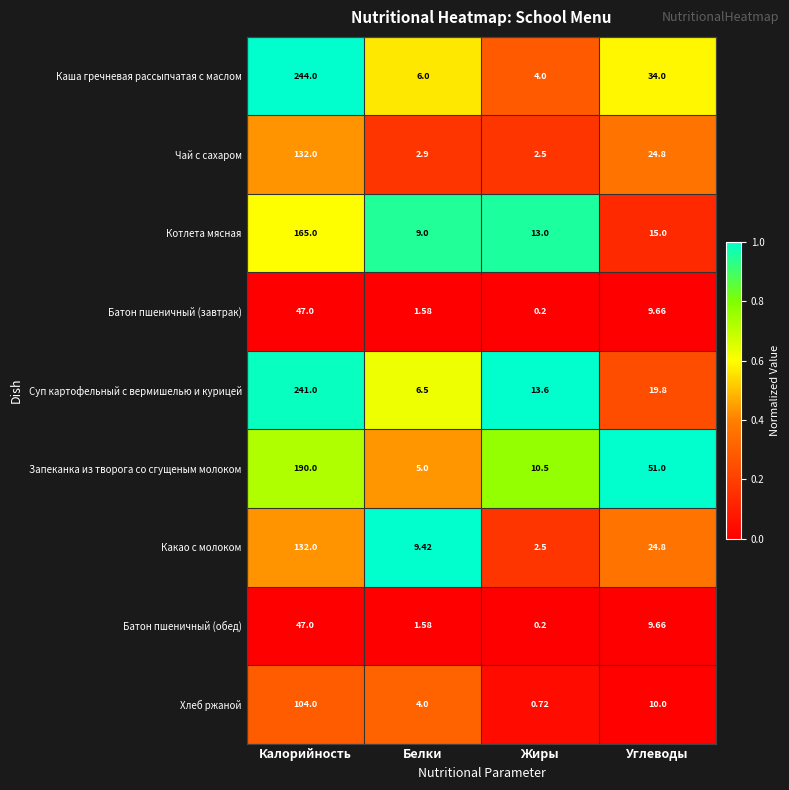

Which category has the highest value in the Котлета мясная series?

Калорийность